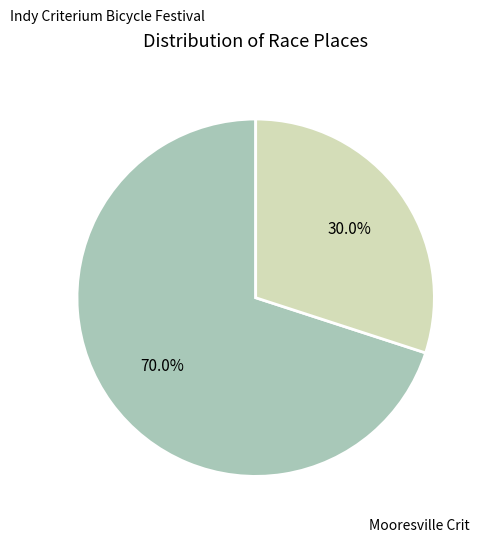

Is there any slice that represents more than half of the pie?

Yes